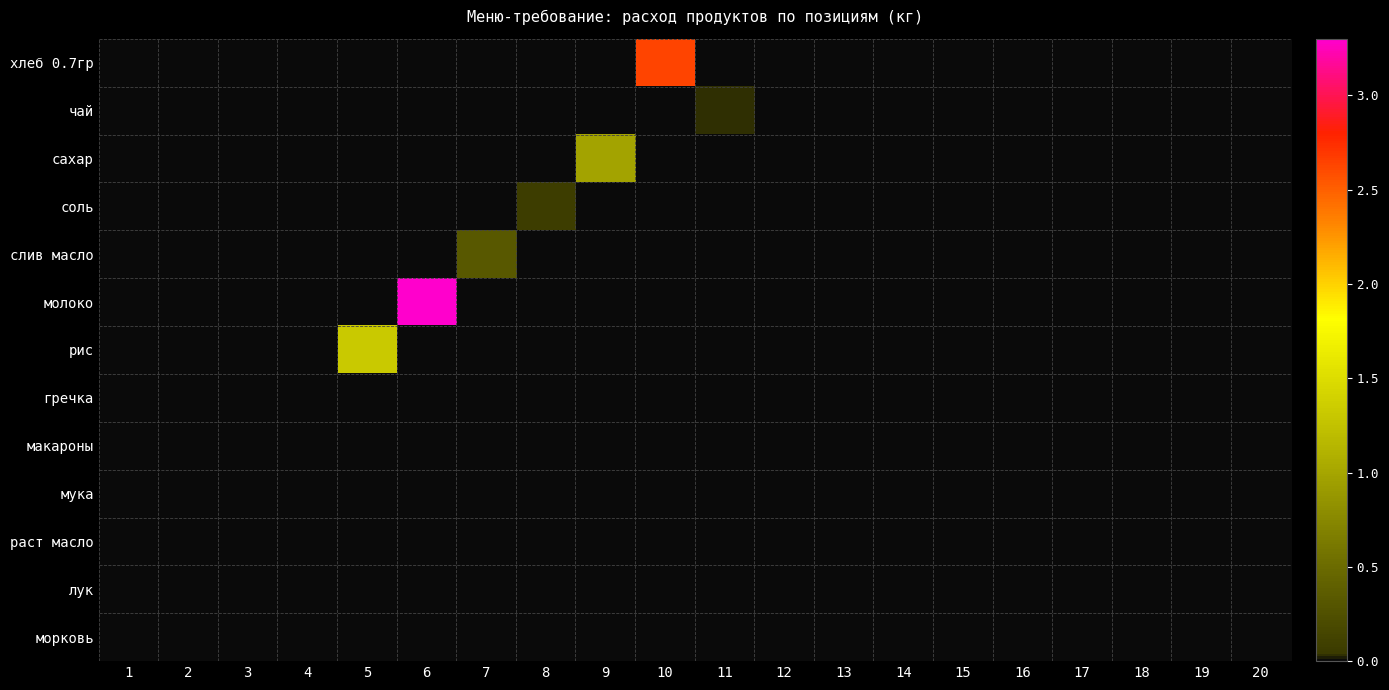

Count the number of categories in the chart.

20